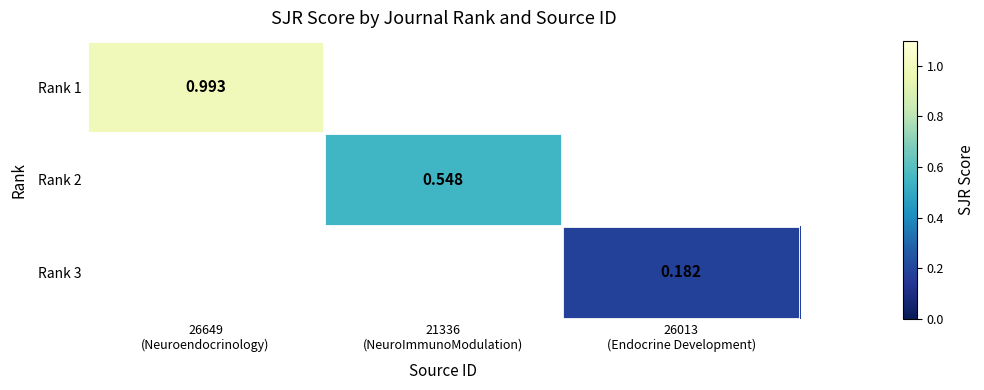

What is the maximum value shown in the chart?

1.0